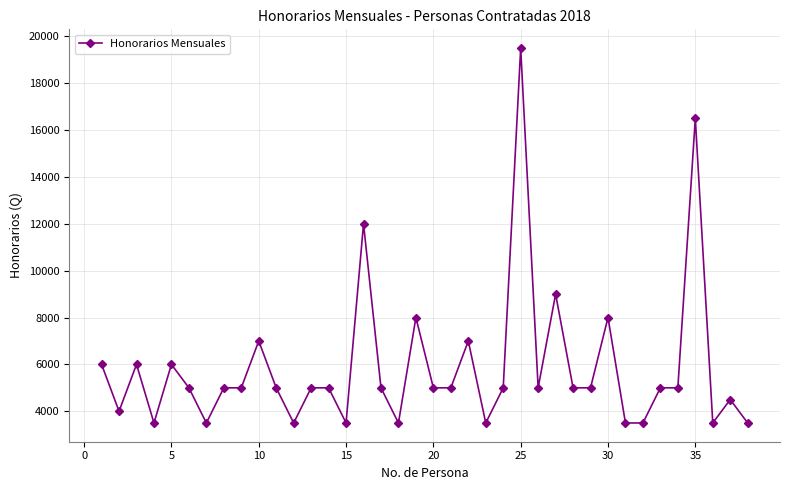

What is the difference between the second highest and minimum values?

13000